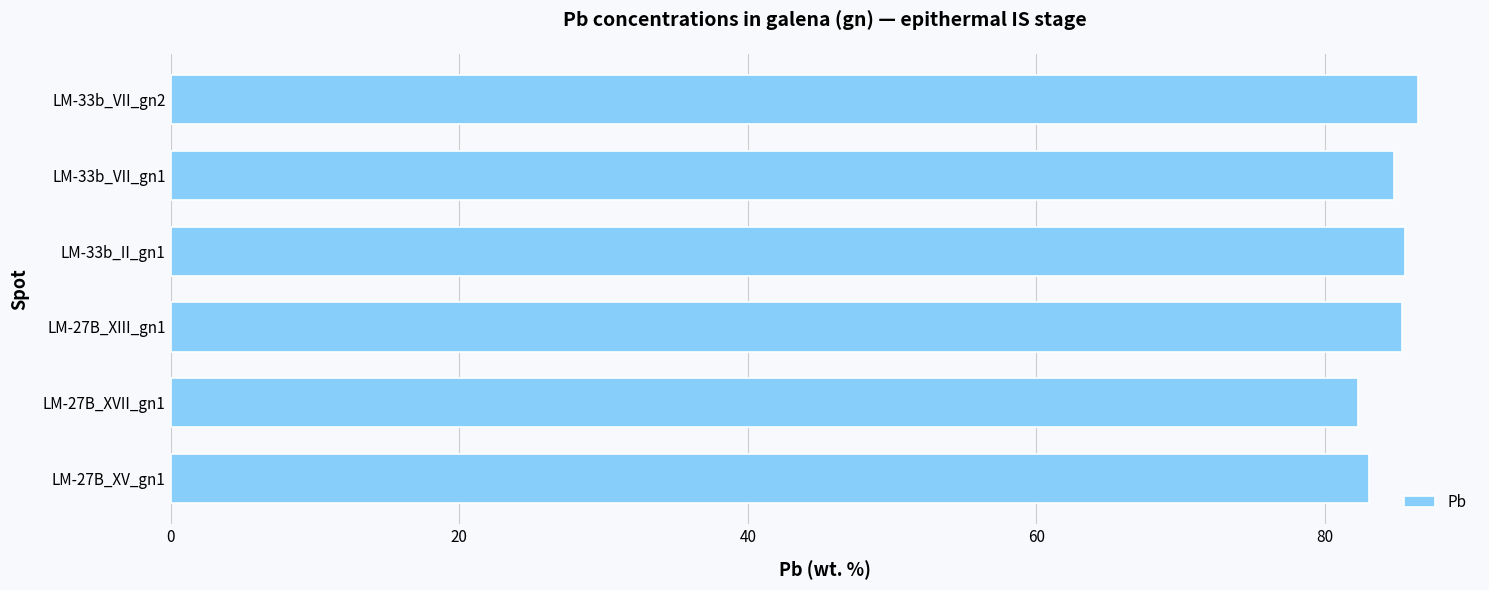

What is the change in value from LM-27B_XV_gn1 to LM-33b_II_gn1?

+2.5